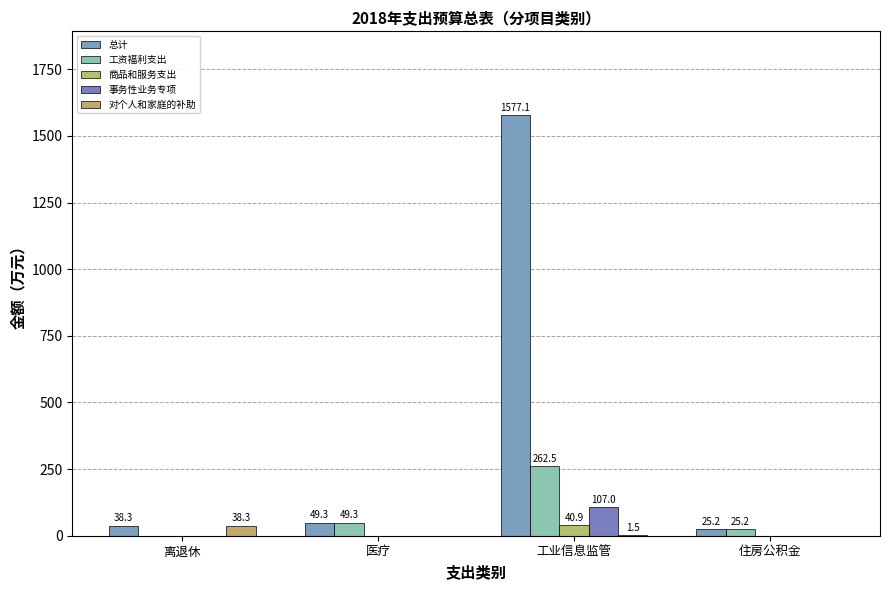

What position from the right is 医疗?

3